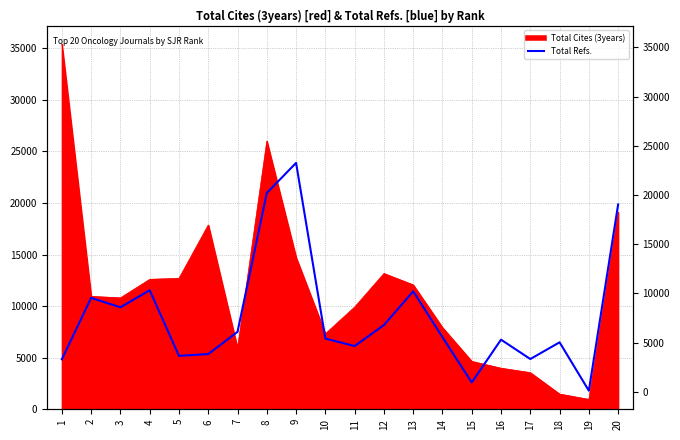

Which has a higher value, 8 or 17?

8